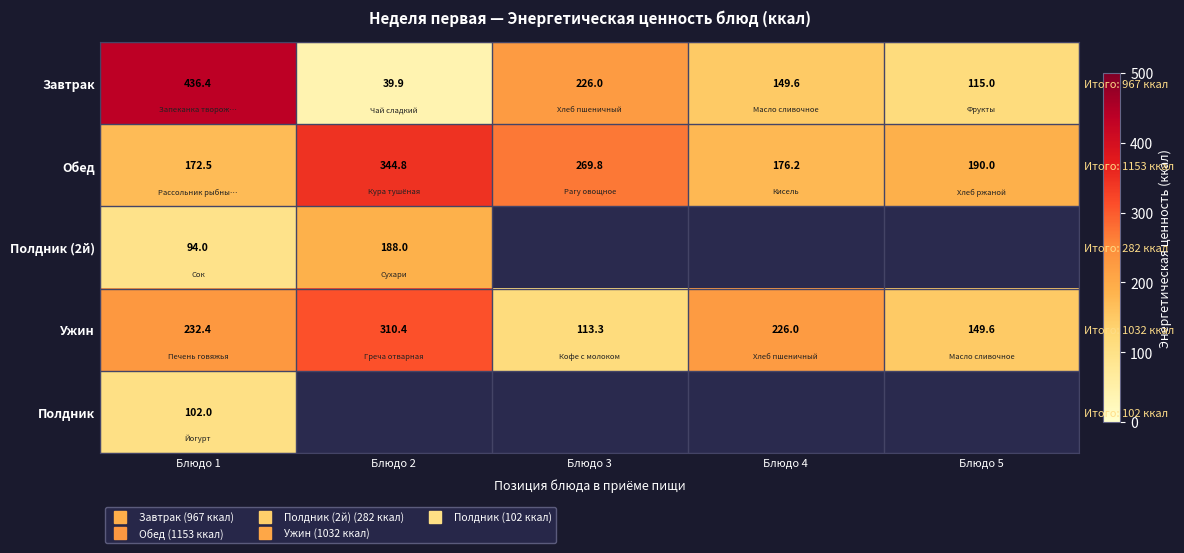

Where does the Ужин series first go above 226?

Блюдо 1